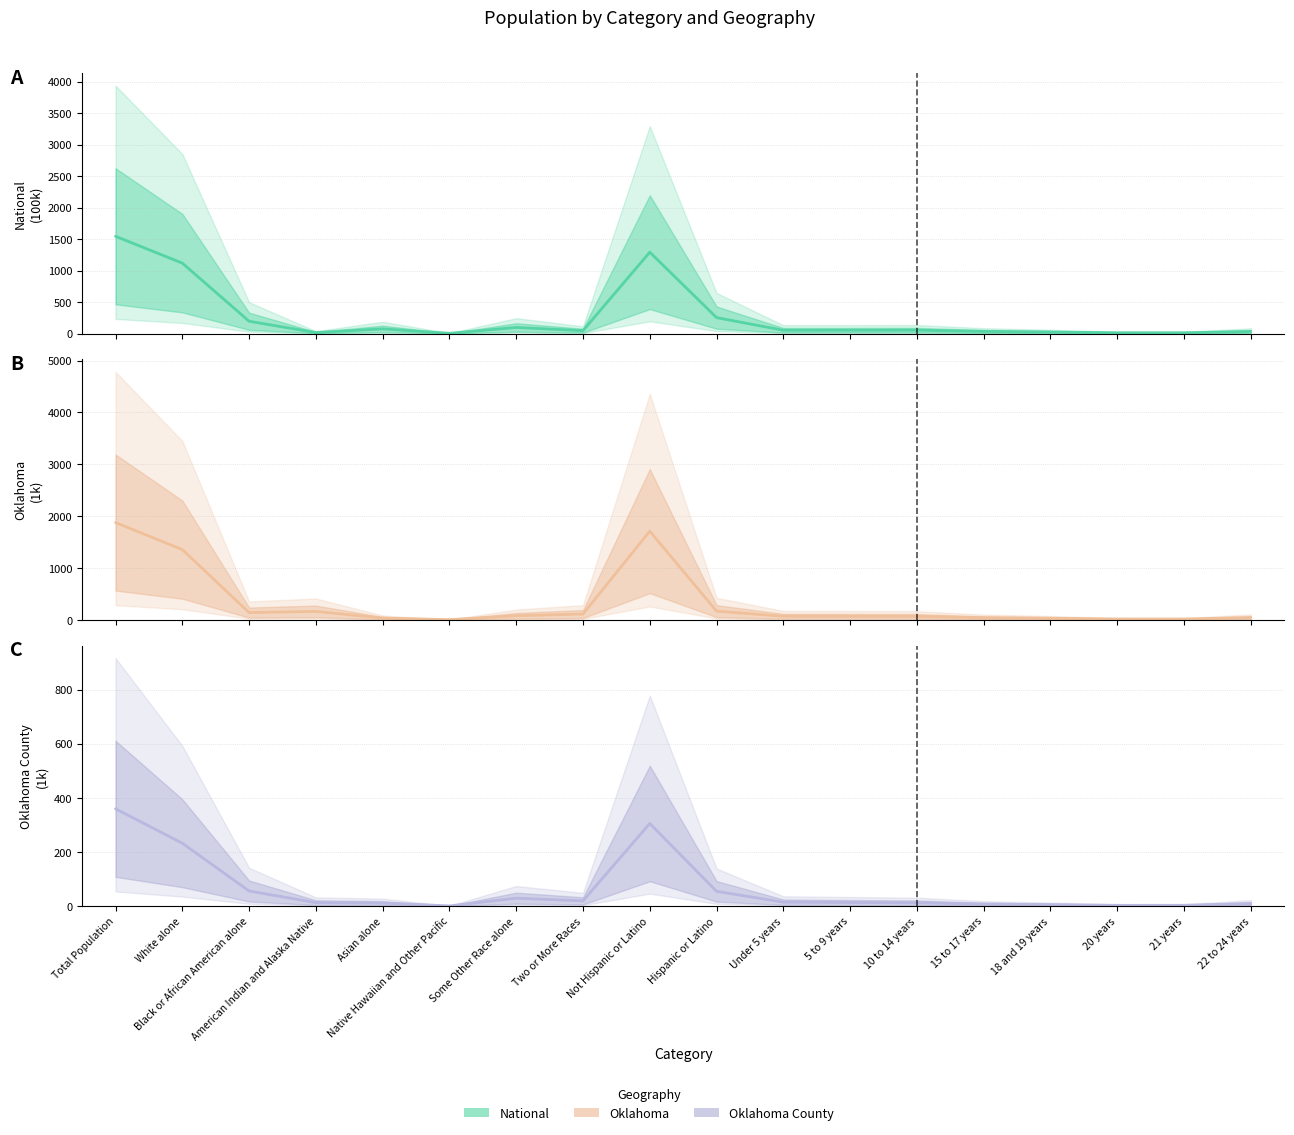

After their last crossing, which series has the higher values: National (estimate) or Oklahoma (estimate)?

Oklahoma (estimate)